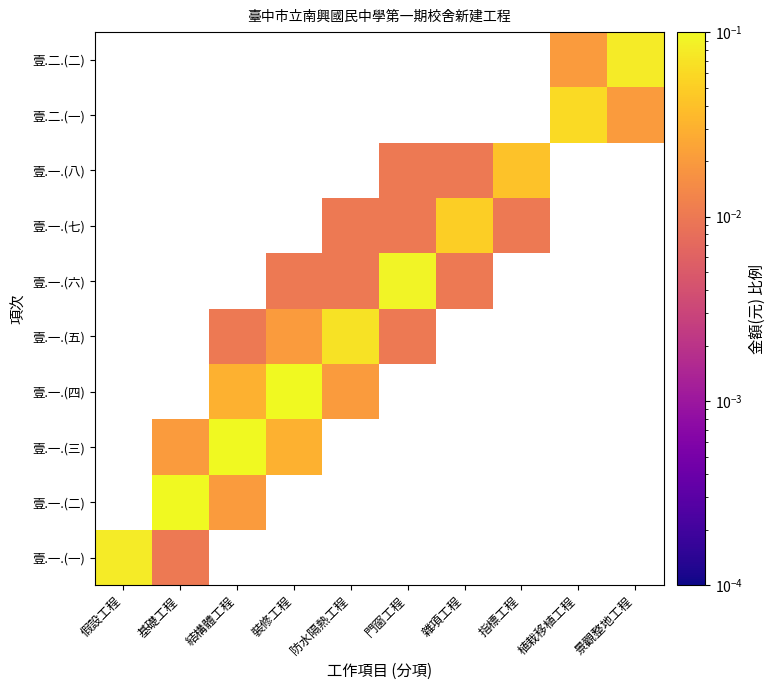

Which series has the largest range (max minus min)?

壹.一.(一)